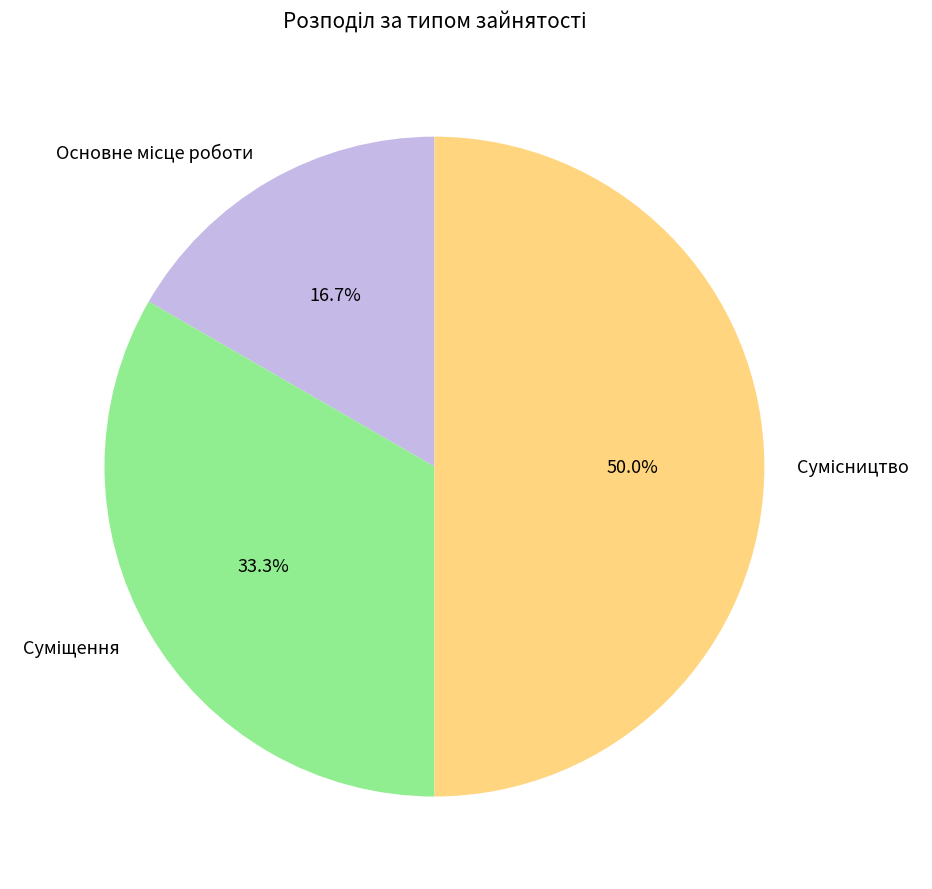

What is the ratio of the value at Основне місце роботи to the value at Сумісництво?

0.3